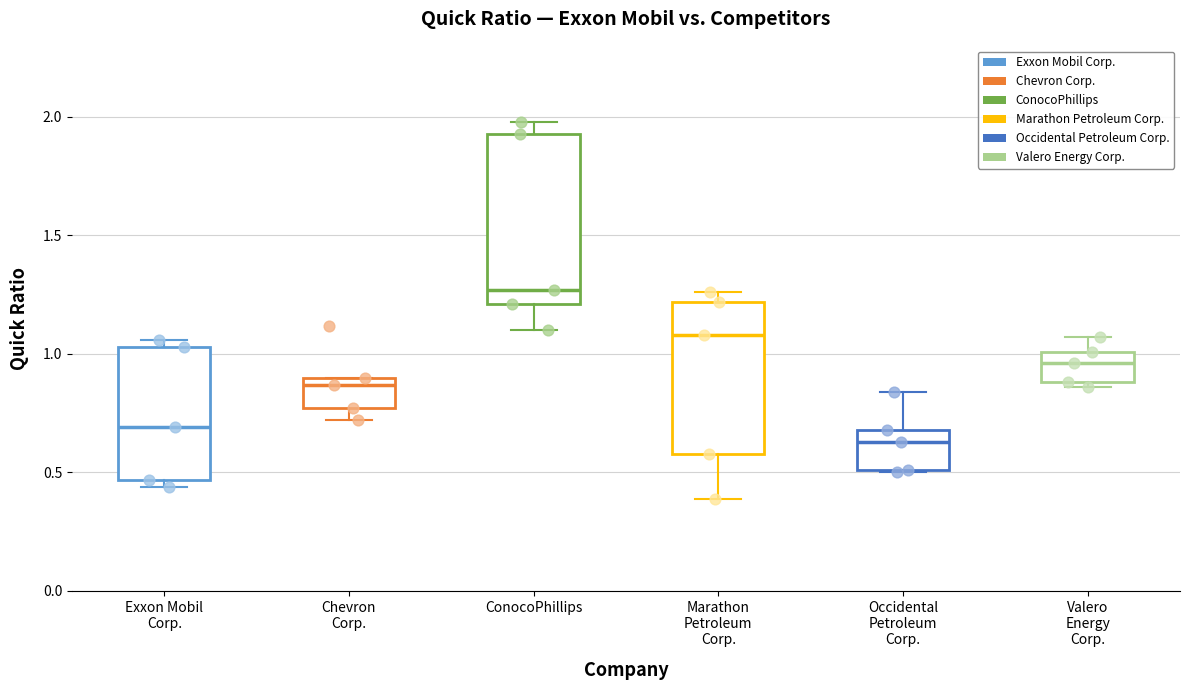

Where does the upper whisker of the box for ConocoPhillips end on the y-axis? The values are not printed on the chart, so give them approximately, as read against the axis.

2.00